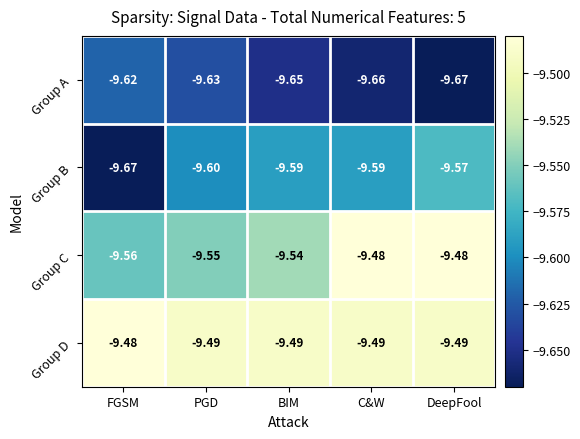

List the series in order of their overall mean, highest first.

Group D, Group C, Group B, Group A